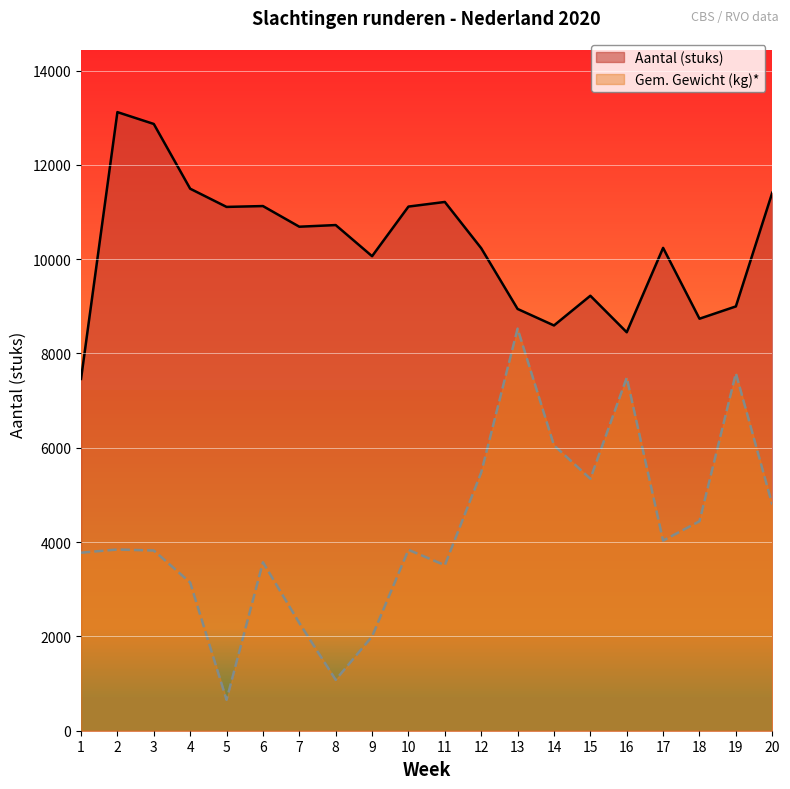

At which category is the sum across all series the highest?

13